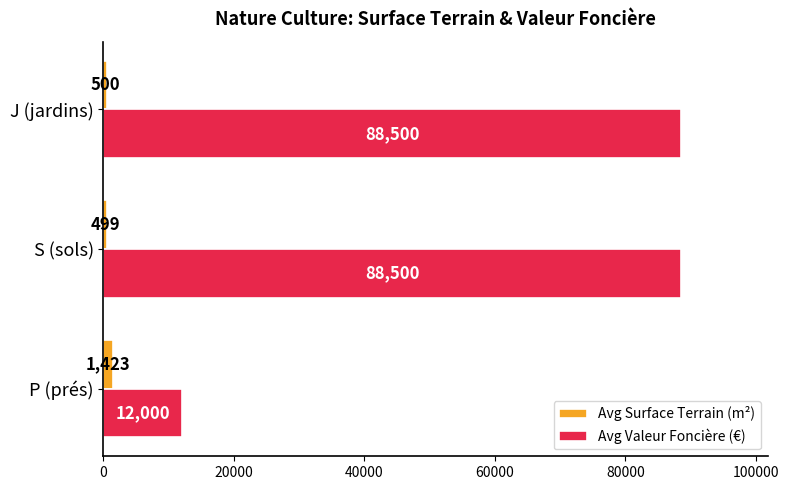

Where is Avg Surface Terrain (m²) nearest to the value 961?

J (jardins)